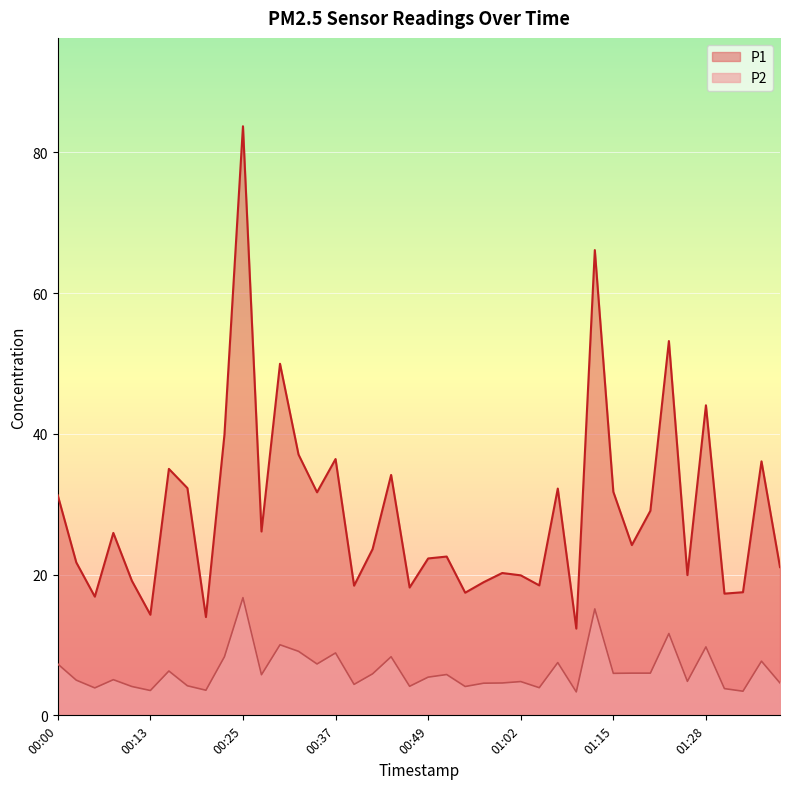

At which label does P1 reach its minimum?

01:09